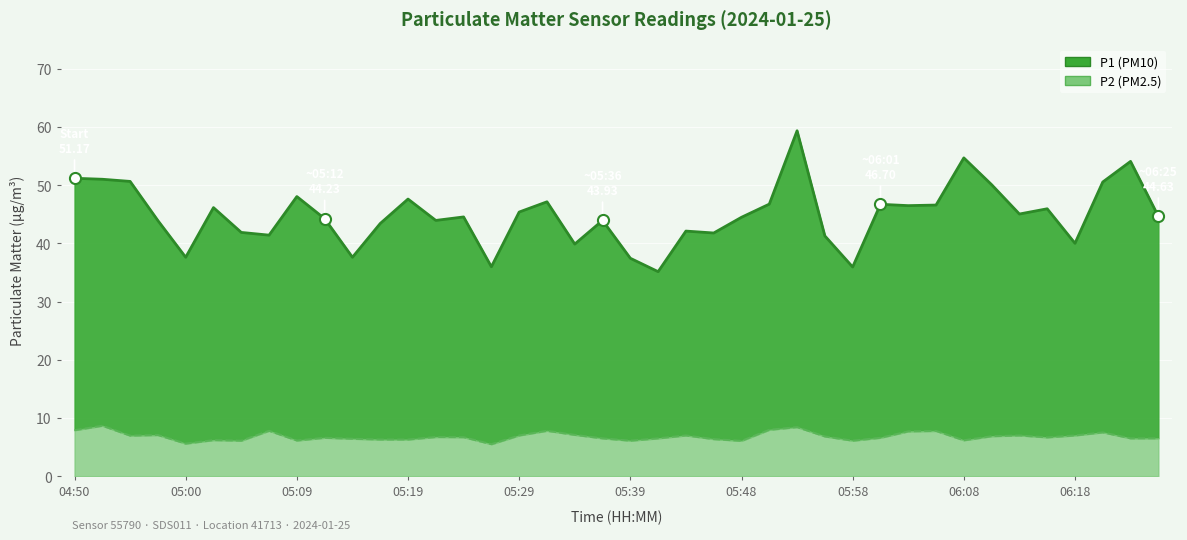

What is the difference between the P1 values at 05:41 and 05:17?

8.3